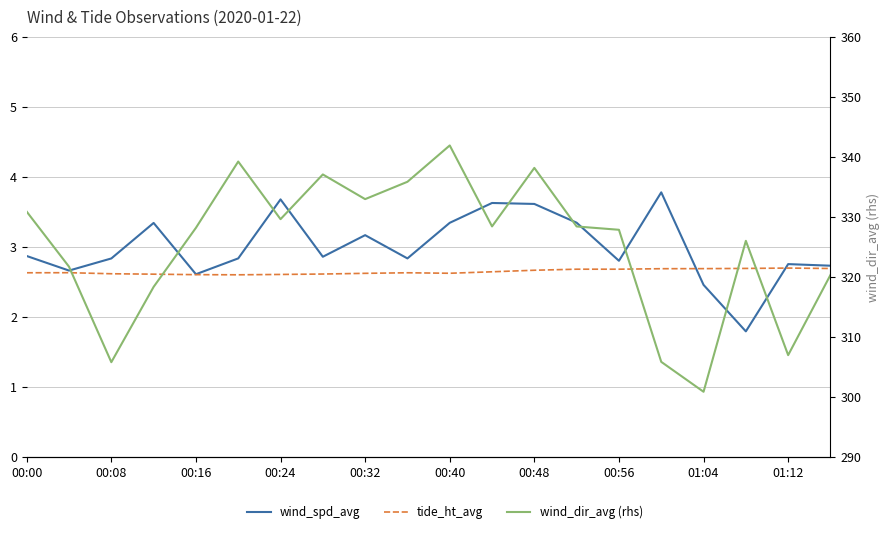

Is the value of tide_ht_avg at 00:08 greater than the value of wind_spd_avg at 00:32?

No